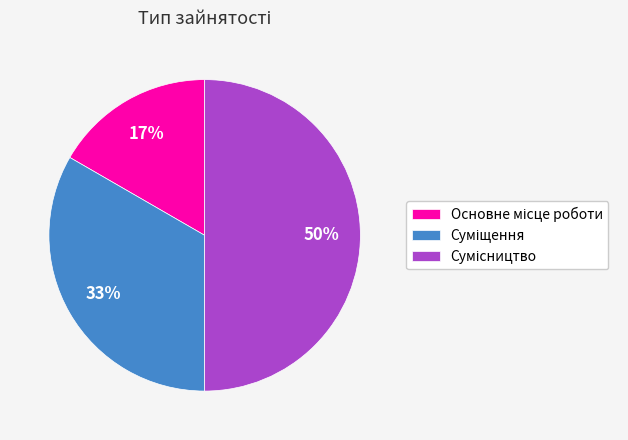

To the nearest percent, what is the average slice percentage?

33%